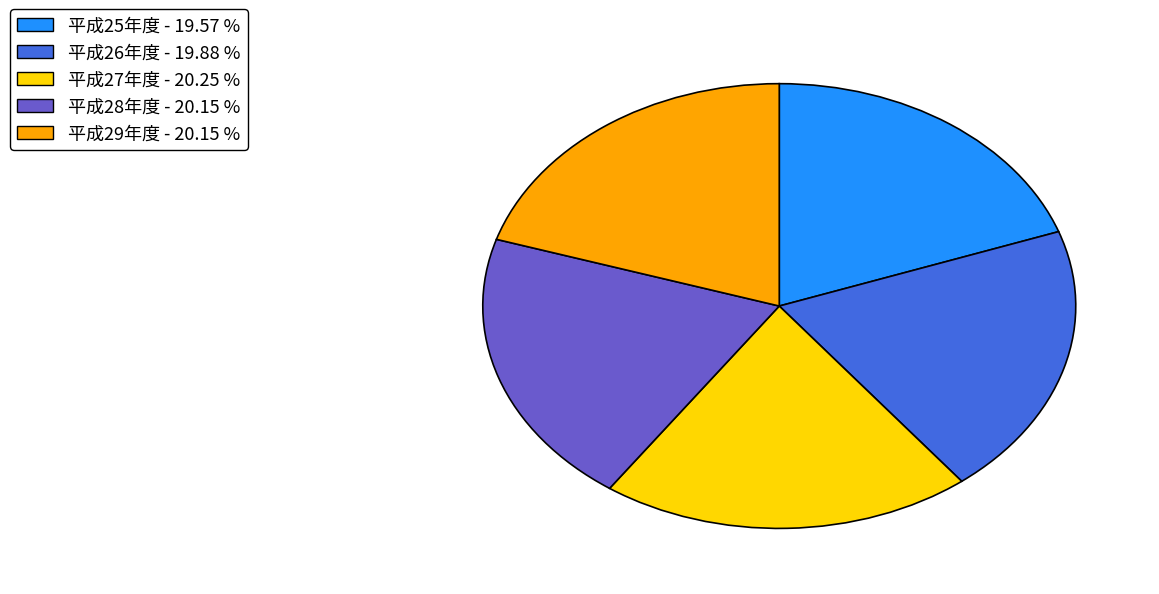

Do 平成27年度 - 20.25 % and 平成28年度 - 20.15 % together represent more than half of the pie?

No